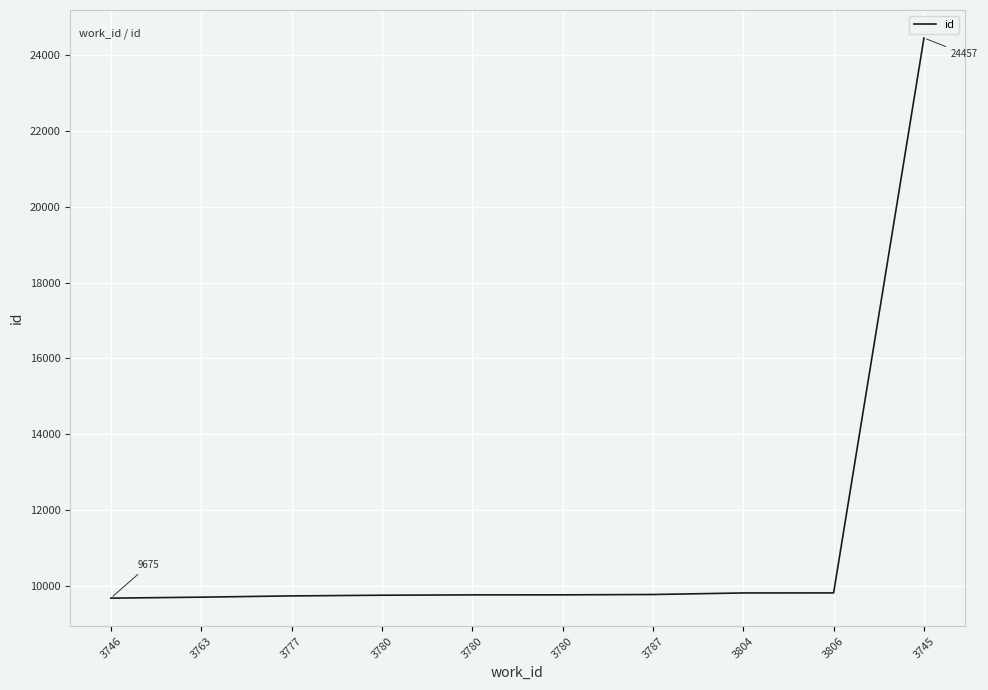

How many series are shown in this chart?

1